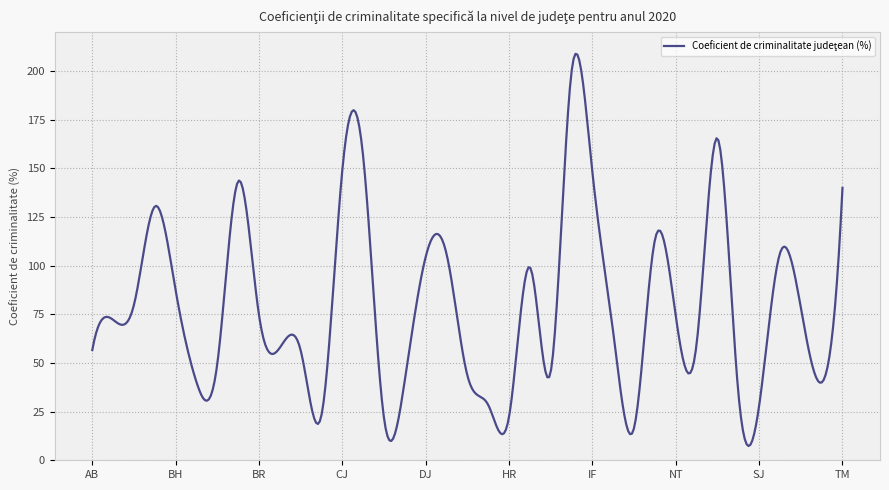

What is the difference between the maximum and minimum values?

201.5